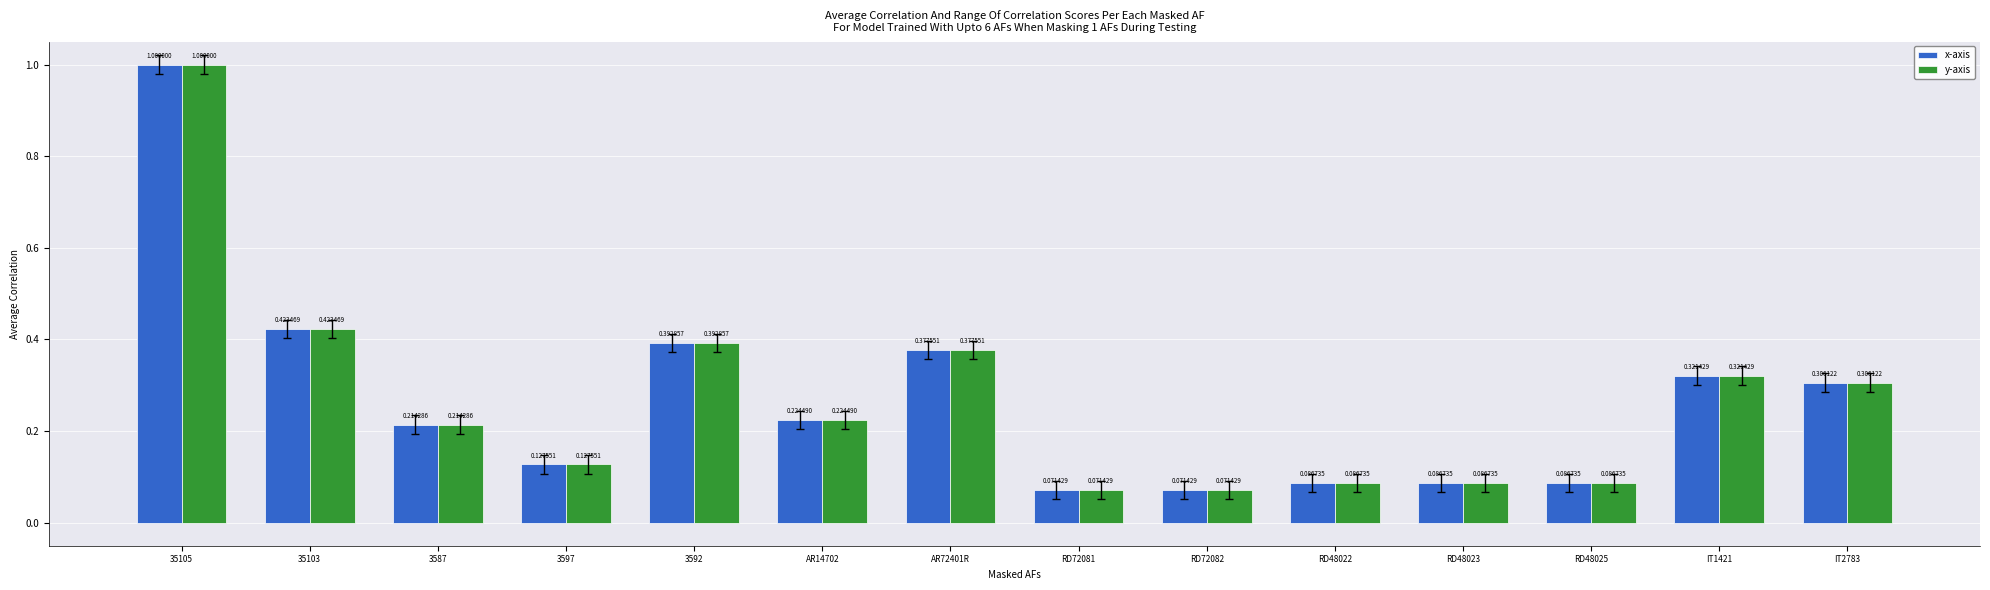

What is the sum of the y-axis values at 3592 and 35105?

1.4